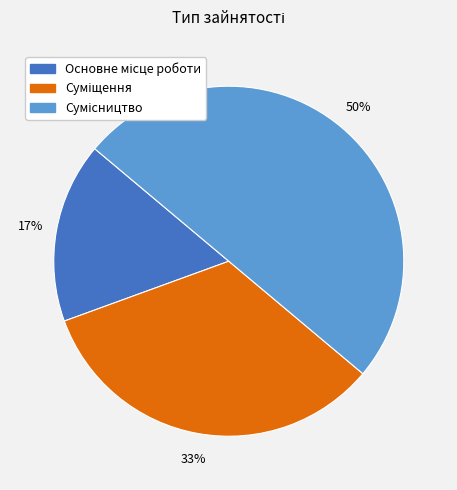

To the nearest percent, what is the average slice percentage?

33%